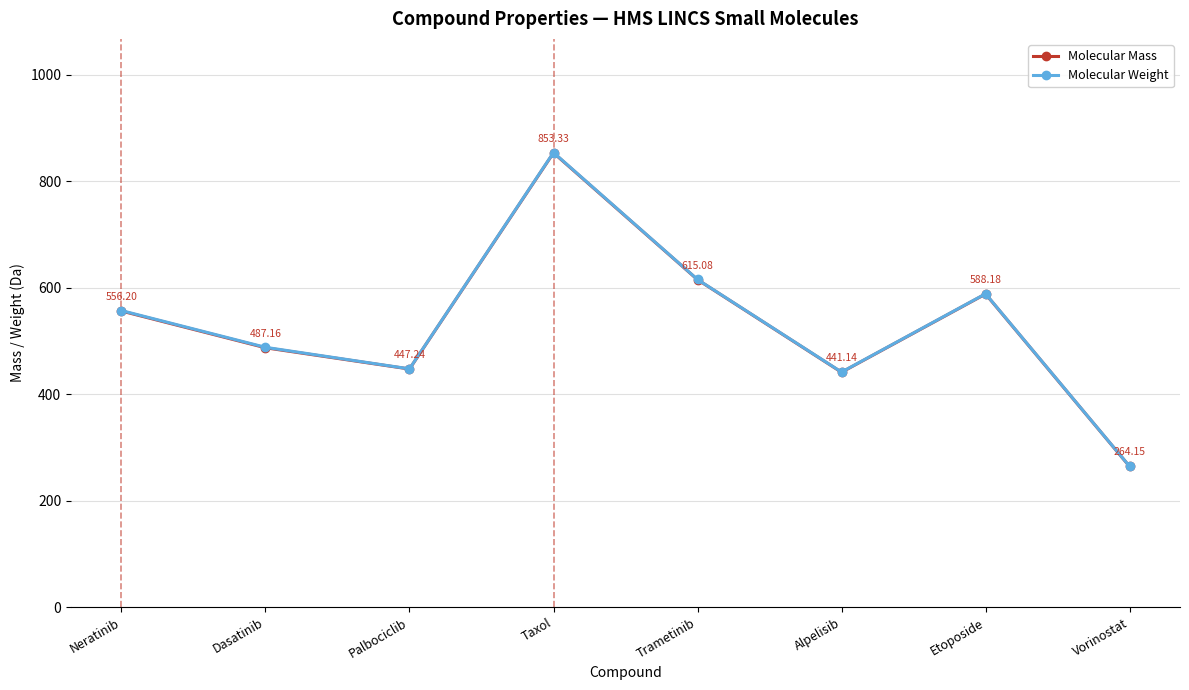

What are all the series names shown in the legend?

Molecular Mass, Molecular Weight